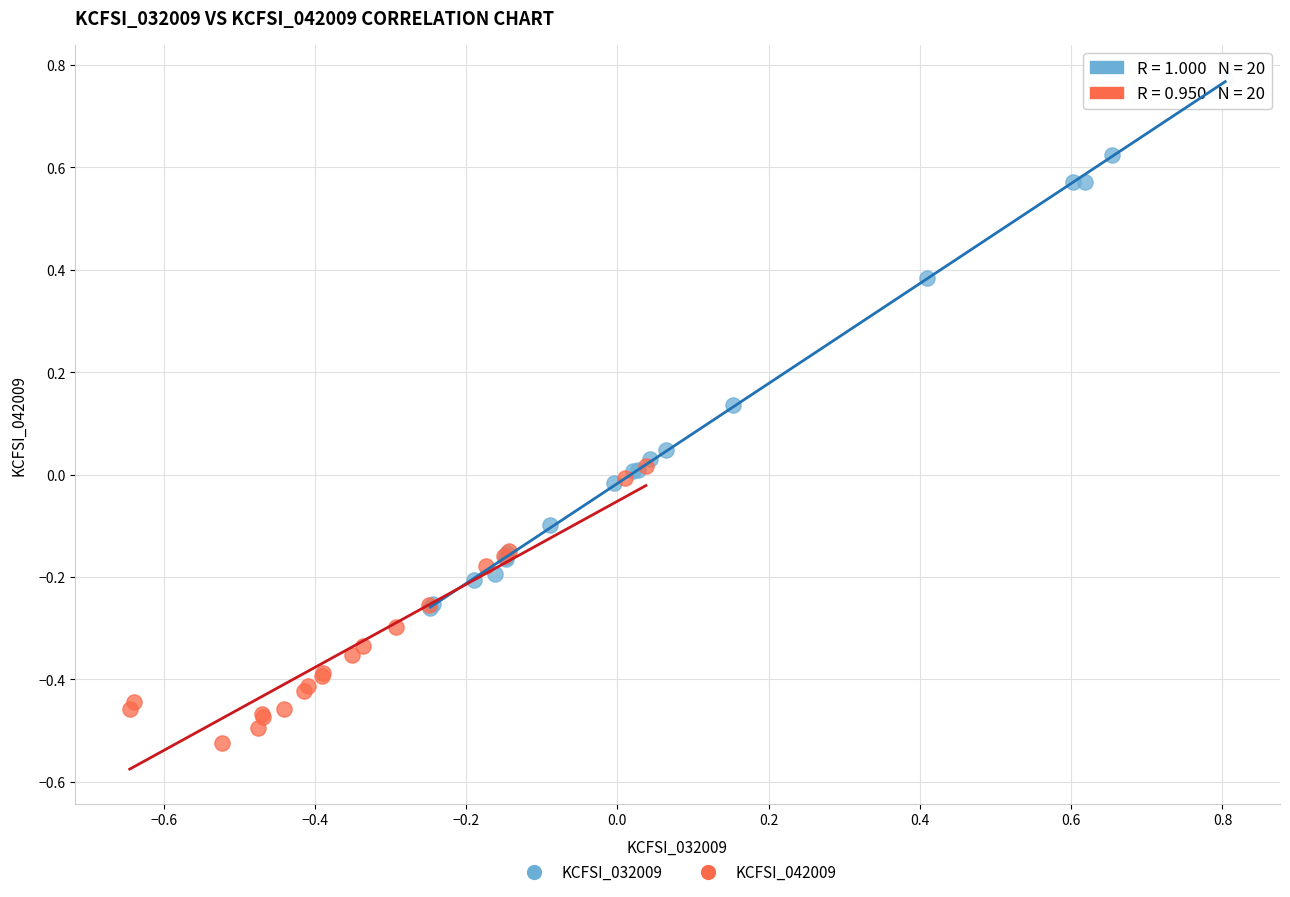

Which series contains the highest Y value?

KCFSI_032009